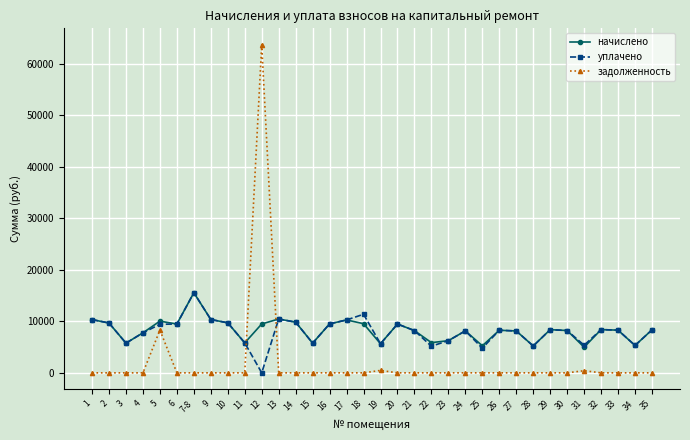

Where do задолженность and уплачено first cross each other?

11 and 12